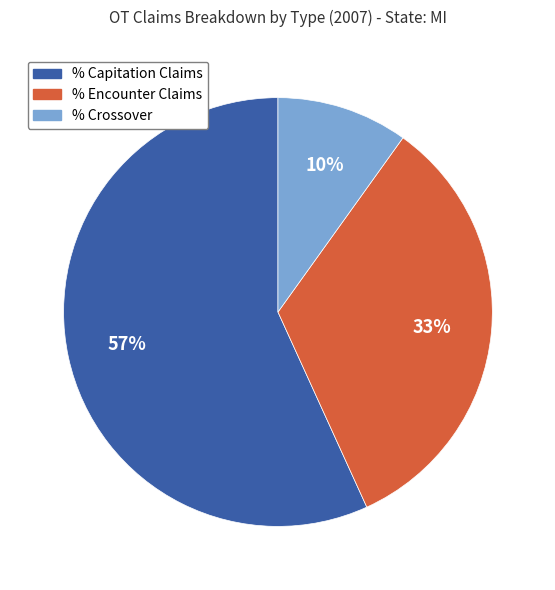

Is there any slice that represents more than half of the pie?

Yes